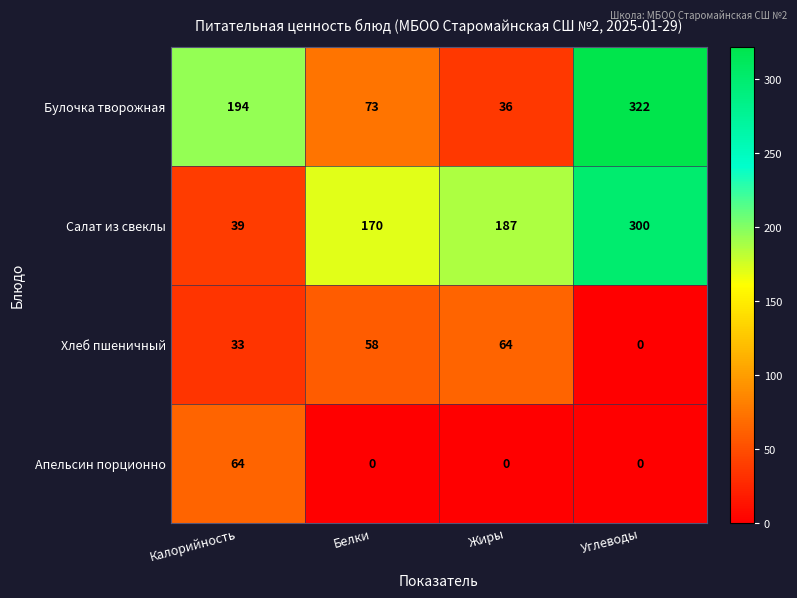

At how many categories does at least one series exceed 216?

1